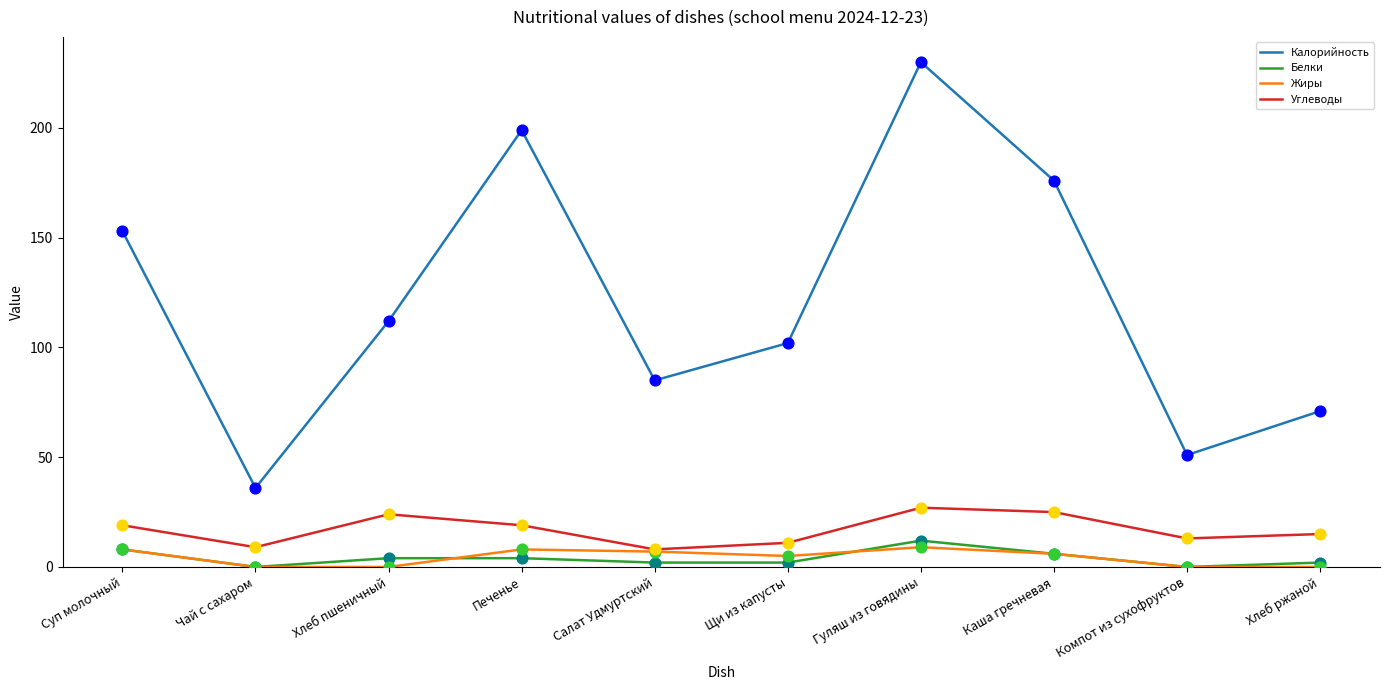

What is the spread (max minus min) of values at Каша гречневая?

170